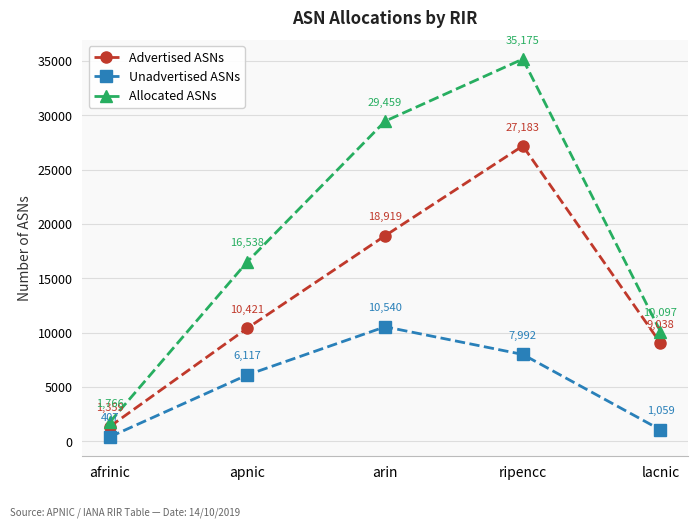

The Allocated ASNs series shows 1766 at afrinic. True or false?

True